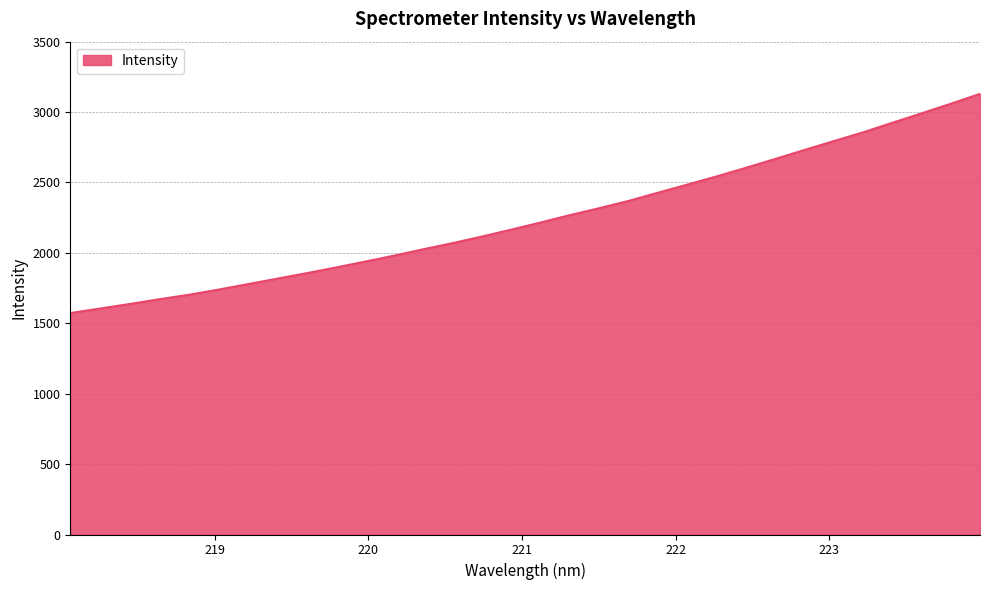

What is the greatest value displayed?

3129.4